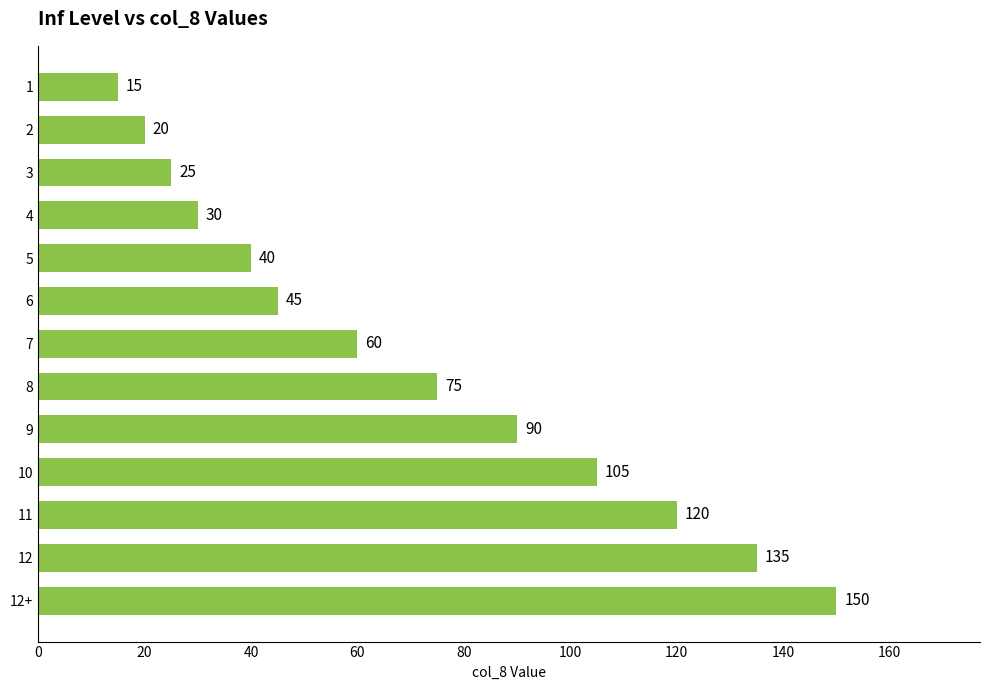

List the labels in order of value, largest first.

12+, 12, 11, 10, 9, 8, 7, 6, 5, 4, 3, 2, 1